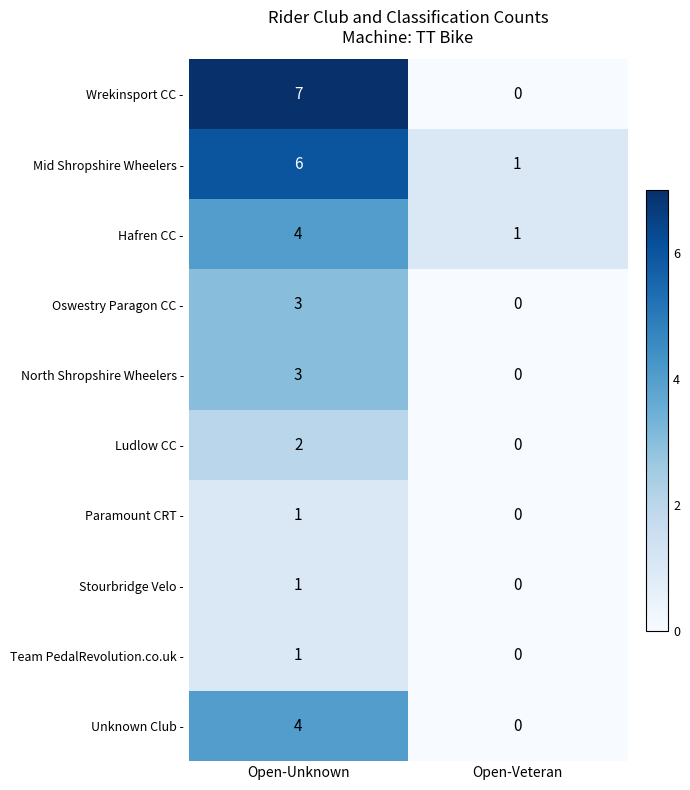

Reading right to left, what are all the values shown in this chart?

Wrekinsport CC -: 0	7
Mid Shropshire Wheelers -: 1	6
Hafren CC -: 1	4
Oswestry Paragon CC -: 0	3
North Shropshire Wheelers -: 0	3
Ludlow CC -: 0	2
Paramount CRT -: 0	1
Stourbridge Velo -: 0	1
Team PedalRevolution.co.uk -: 0	1
Unknown Club -: 0	4